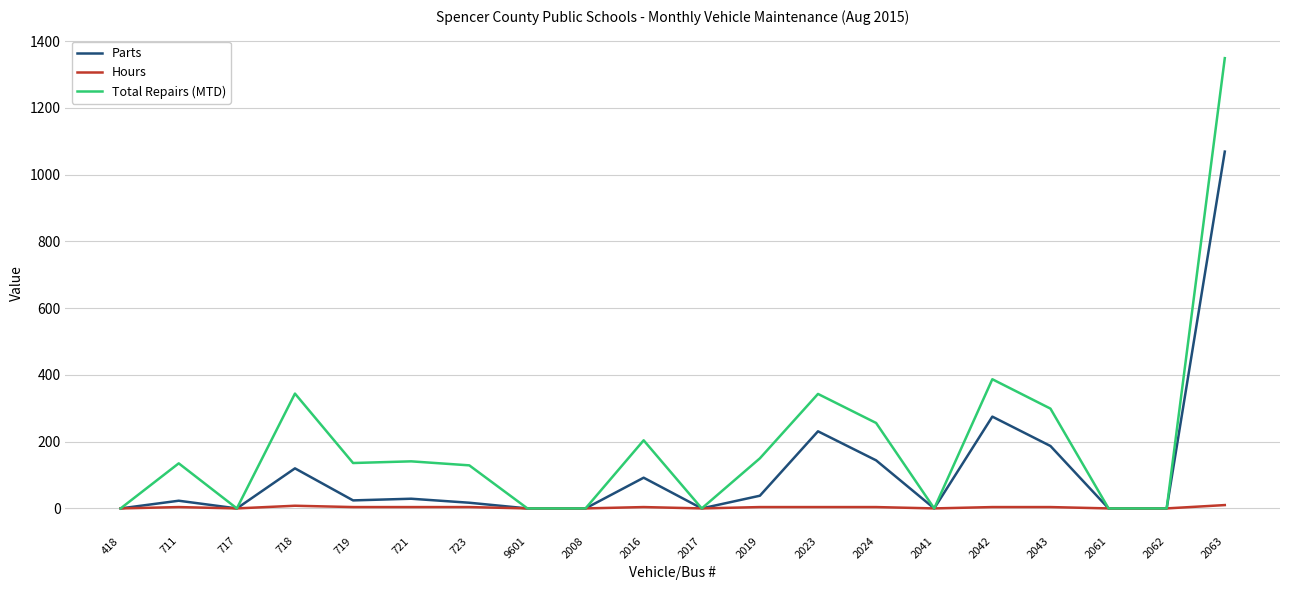

At which category does Total Repairs (MTD) reach its first local valley?

717